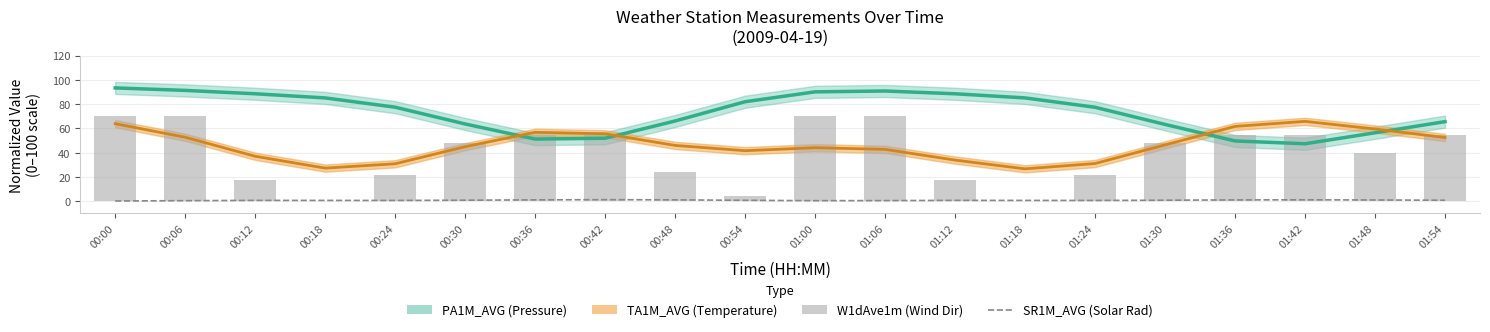

At which label does SR1M_AVG reach its minimum?

00:00